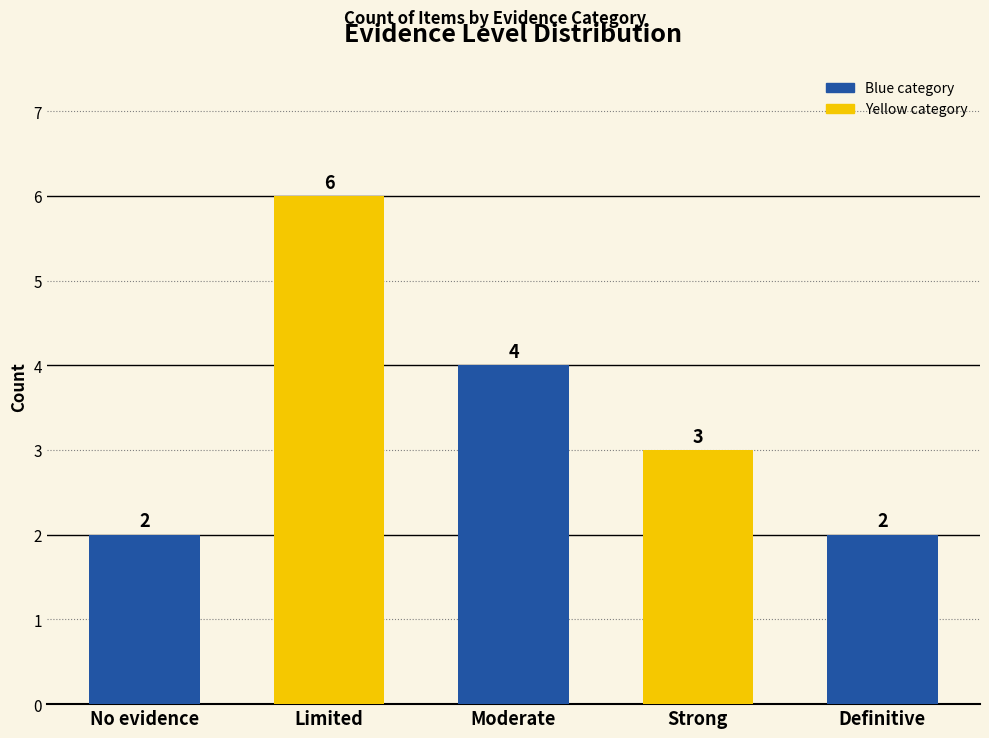

What is the approximate value at Limited?

6